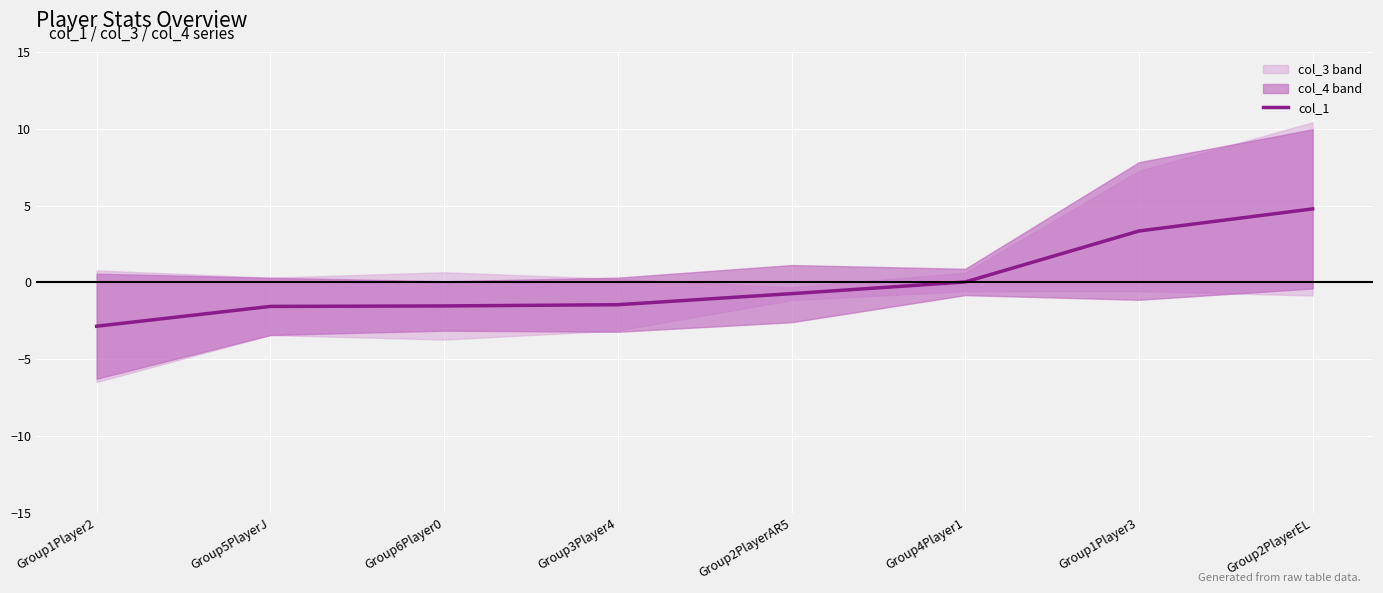

How many values exceed 0?

3